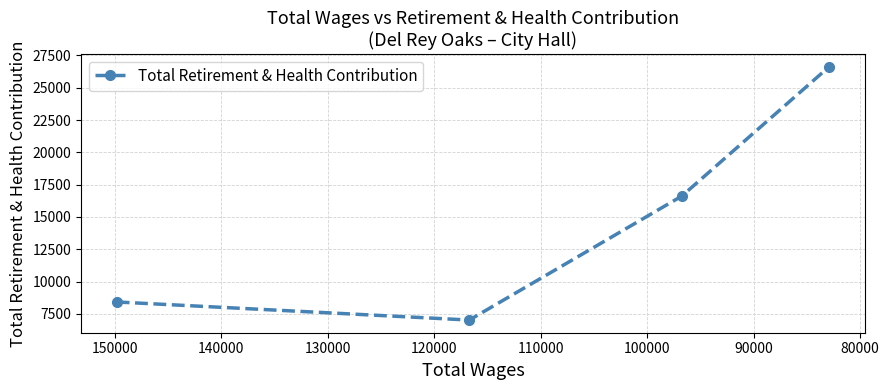

What is the average value?

14675